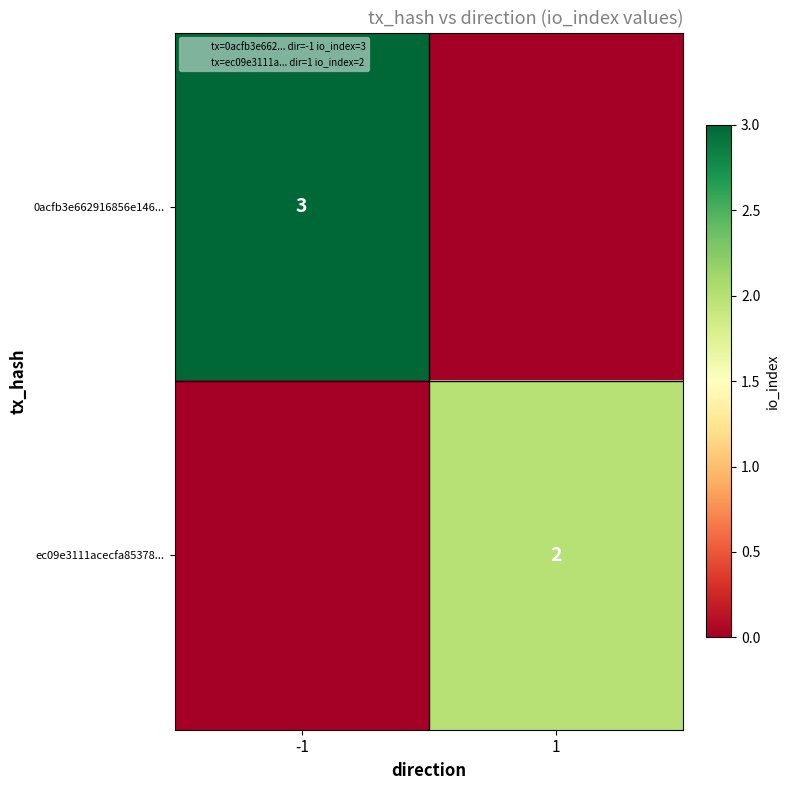

What is the sum of all ec09e3111acecfa85378... values?

2